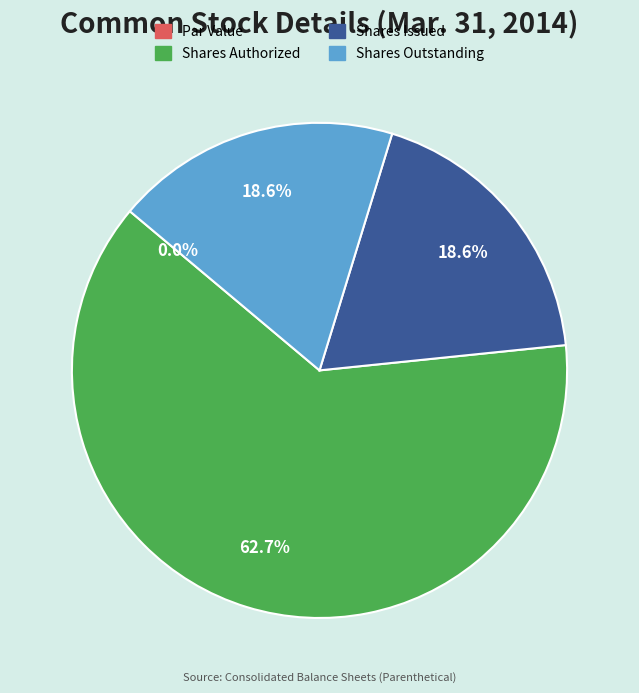

To the nearest percent, what is the difference between the Common stock, shares issued and Common stock, shares authorized slice percentages?

44%